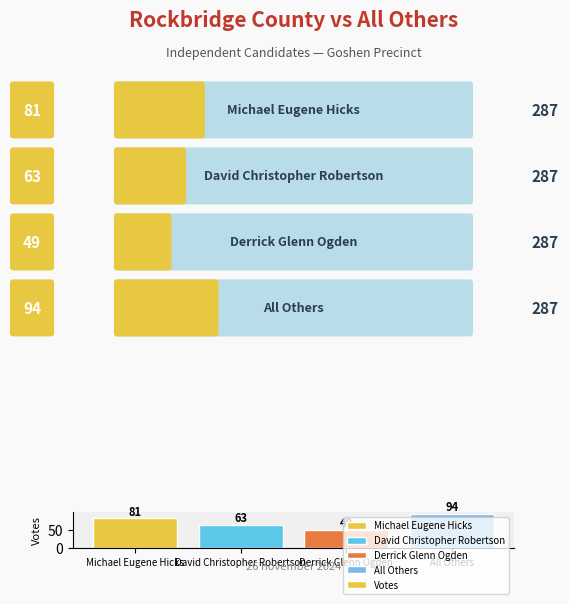

How many series are shown in this chart?

1